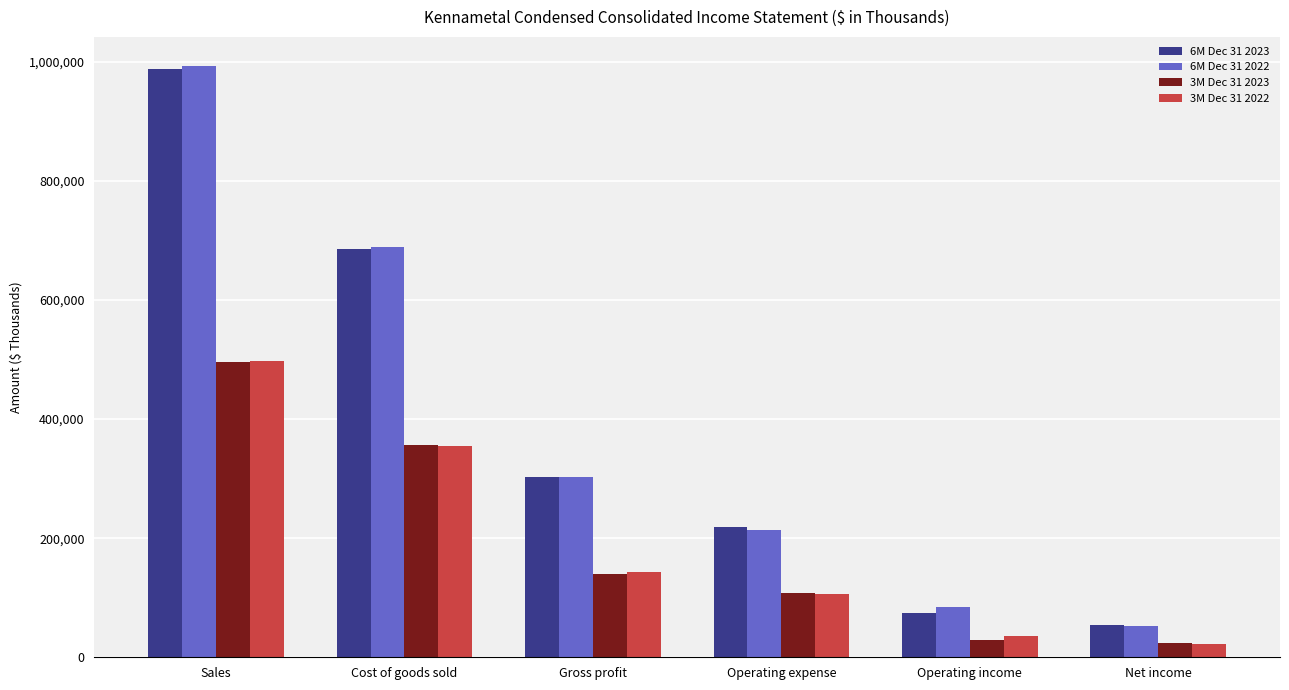

What is the average value of the 6M Dec 31 2023 series?

387146